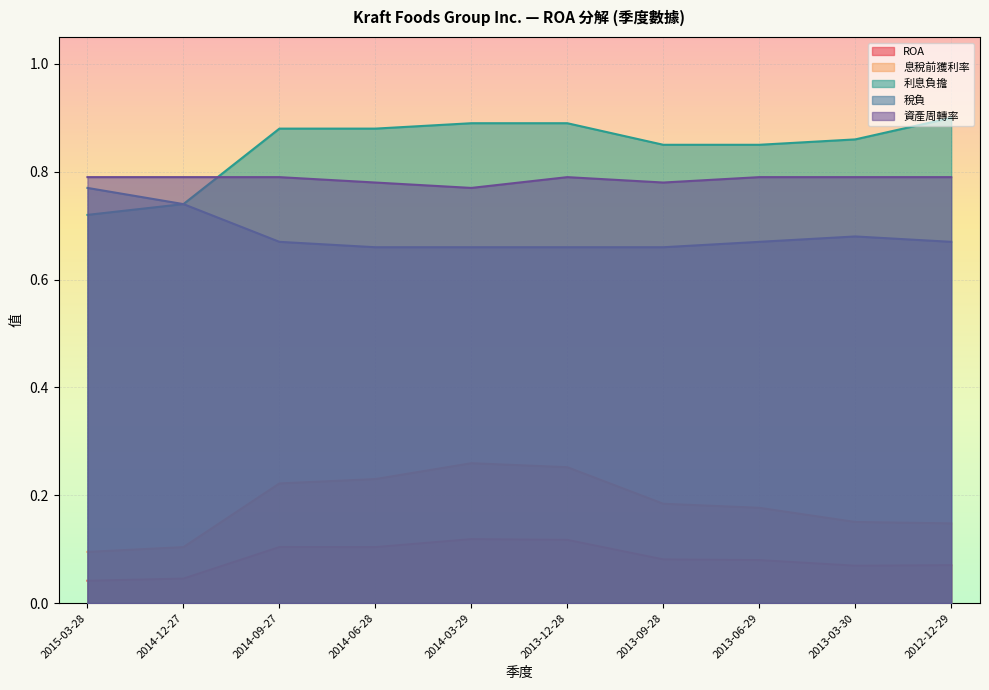

What is the lowest value of the 稅負 series?

0.7